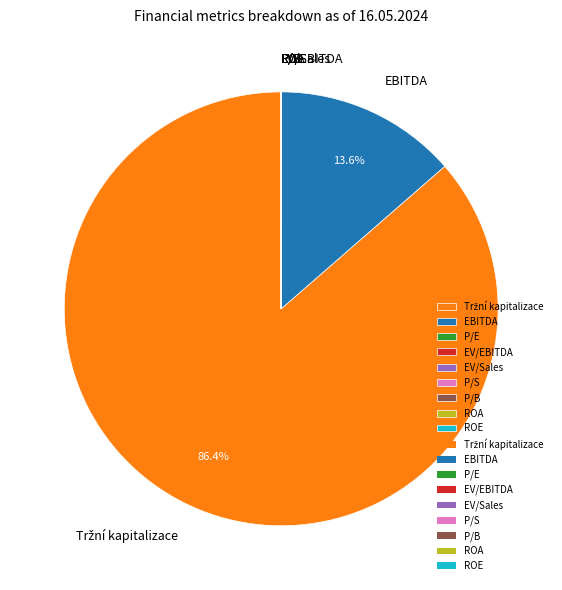

What percentage is NOT represented by EBITDA?

86.4%